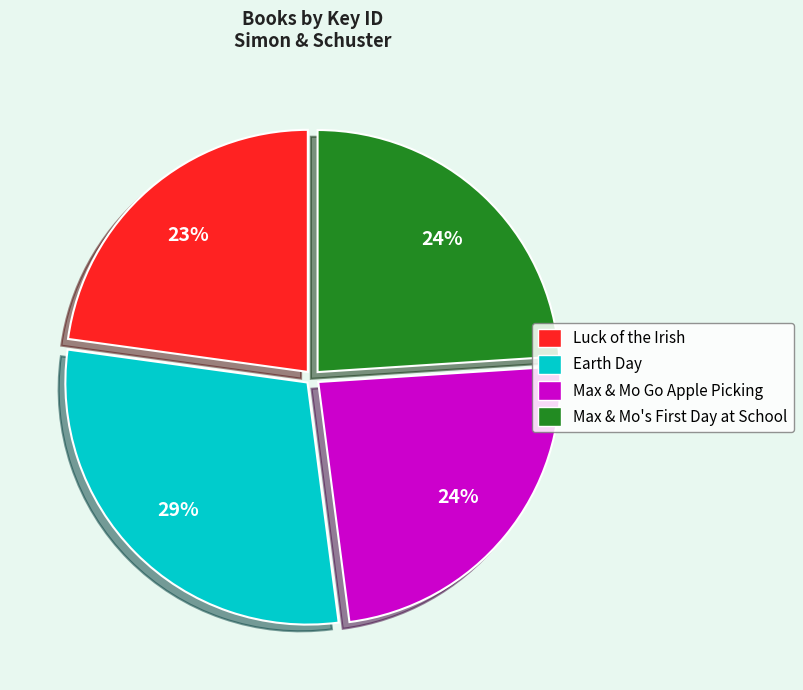

Which slice is the largest?

Earth Day